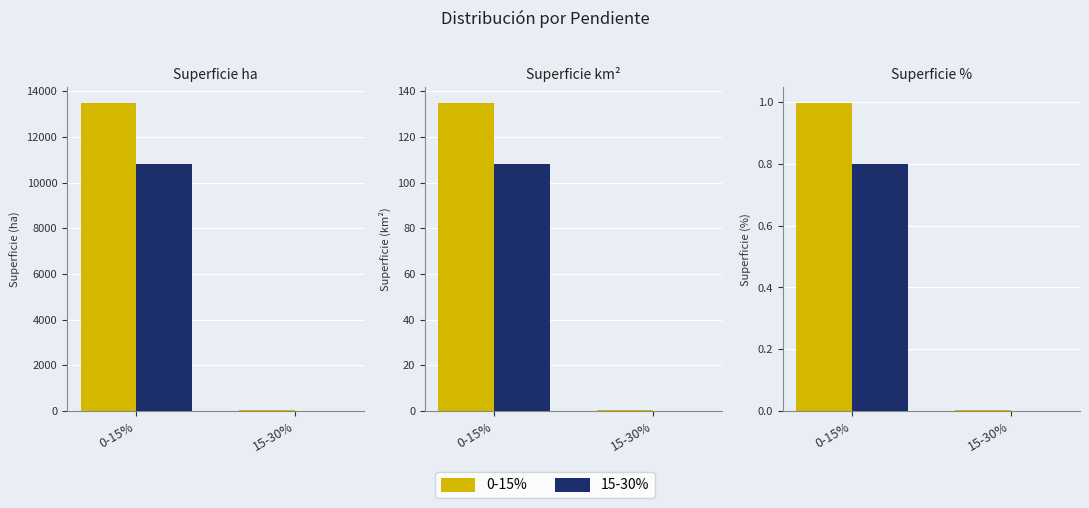

List the series in order of their peak value, highest first.

0-15%, 15-30% (scaled)